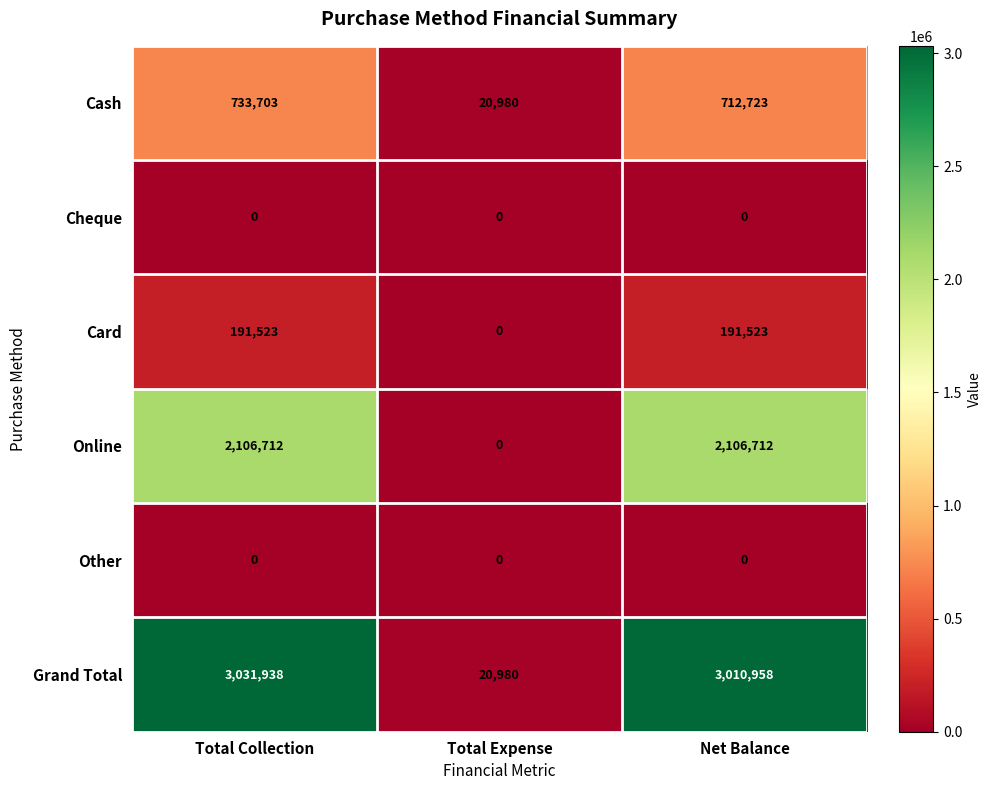

Count the number of data series in this chart.

6